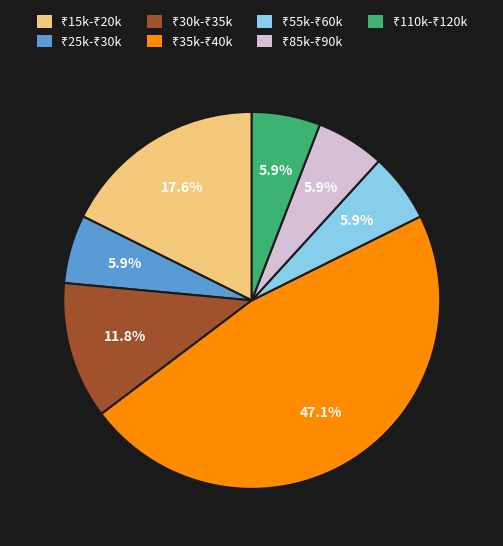

Does any single category account for the majority?

No